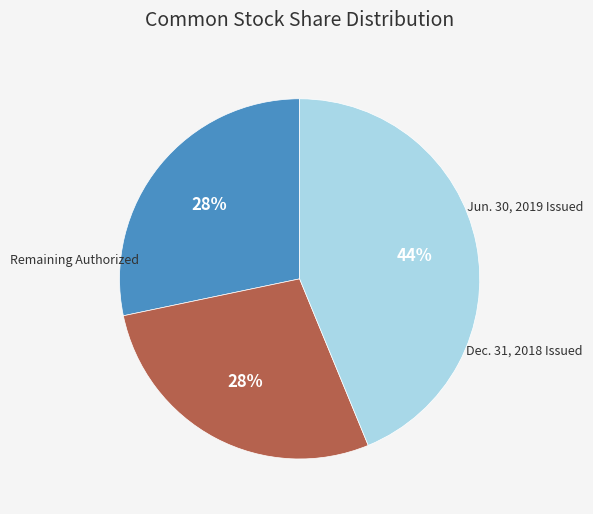

Is there any slice that represents more than half of the pie?

No